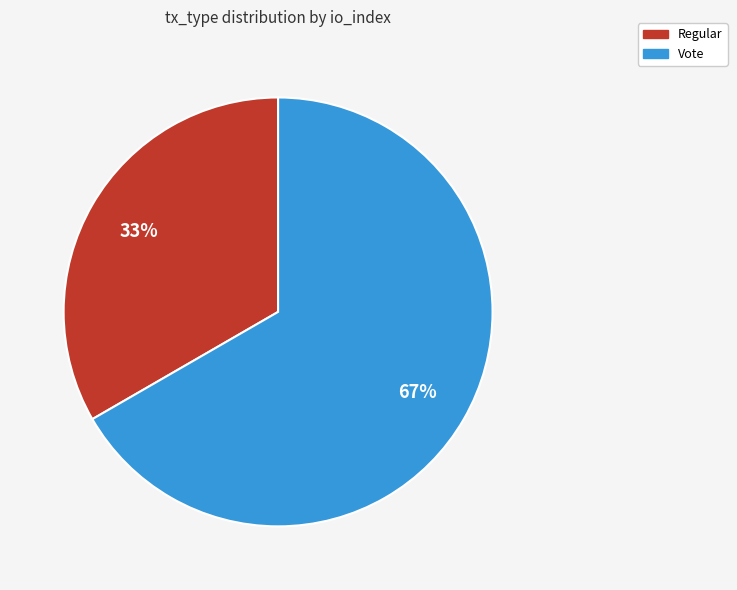

Which category has the biggest portion of the pie?

Vote